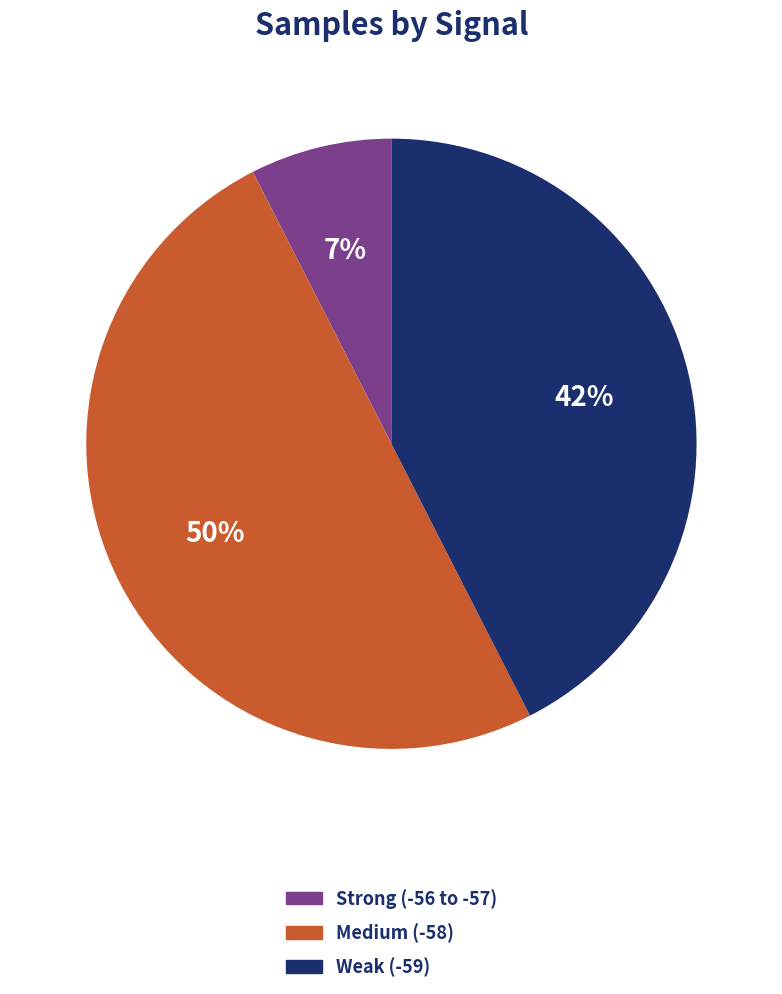

To the nearest percent, what is the average slice percentage?

33%